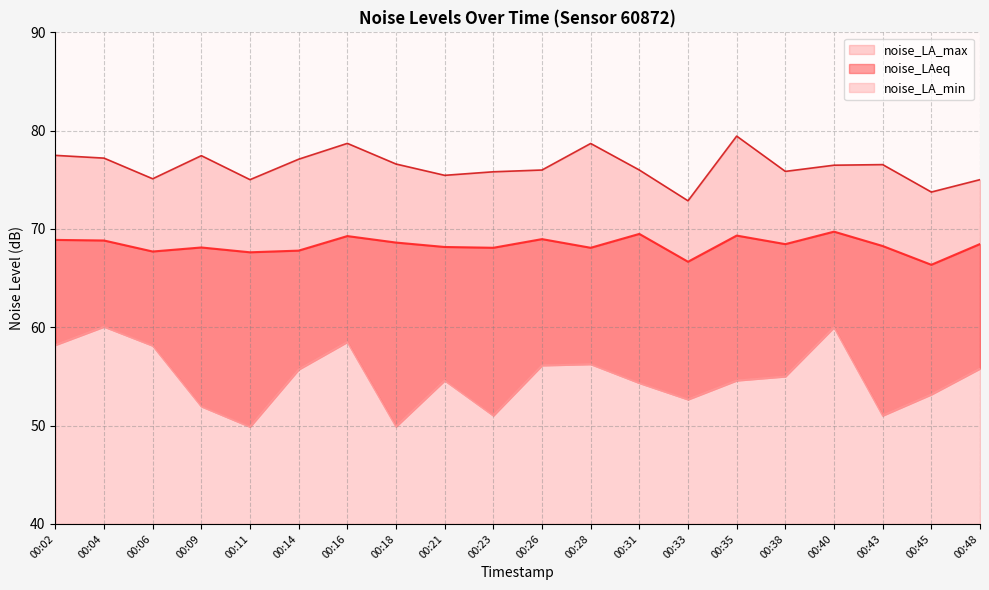

The noise_LAeq series shows 67.8 at 00:14. True or false?

True